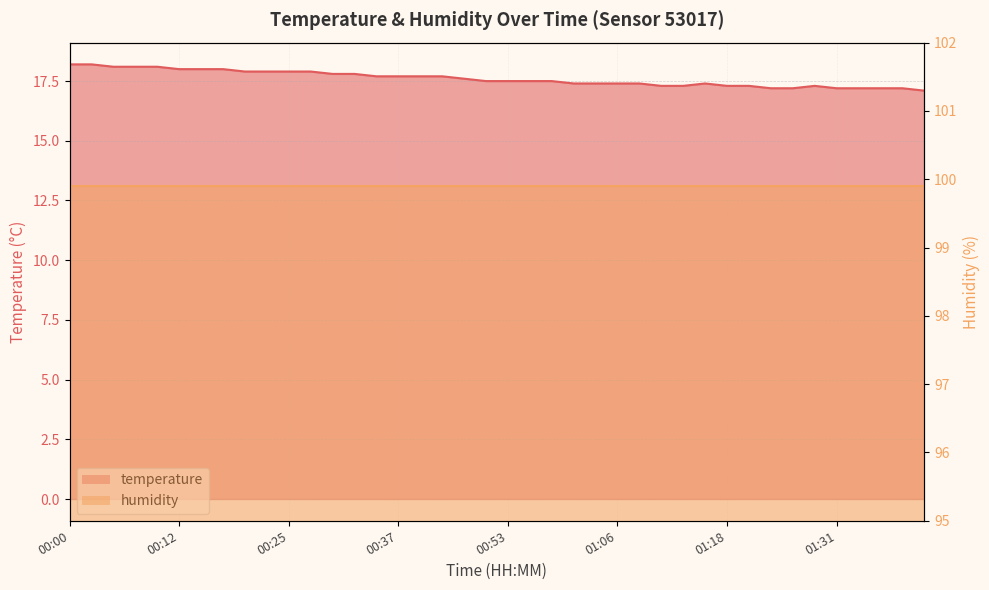

What is the sum of all values?

704.1